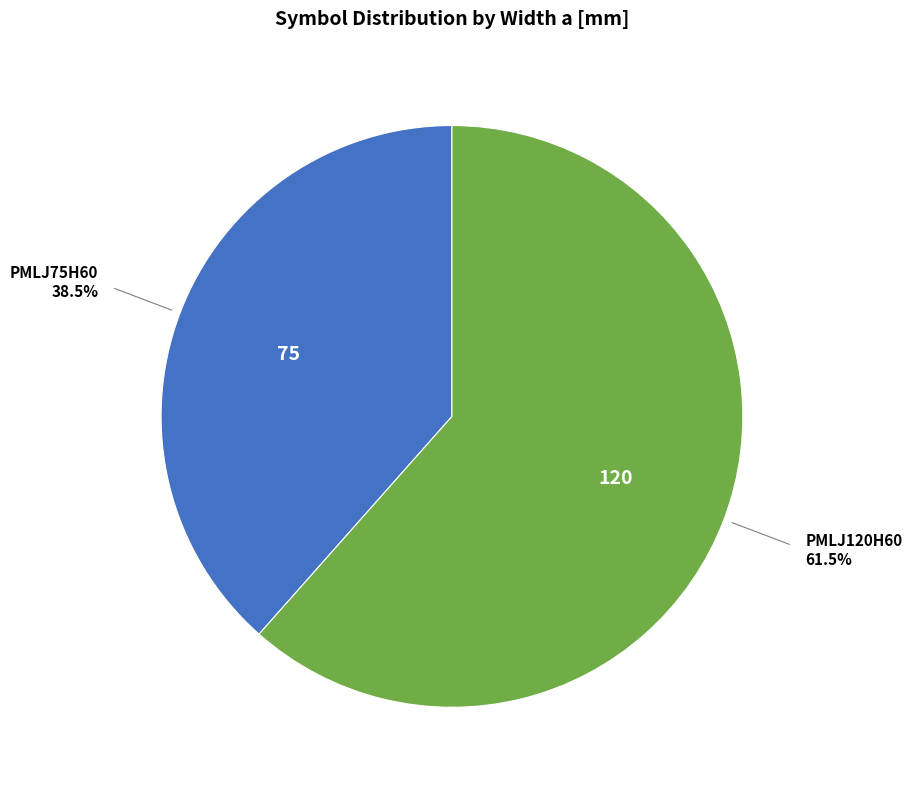

Does any single category account for the majority?

Yes